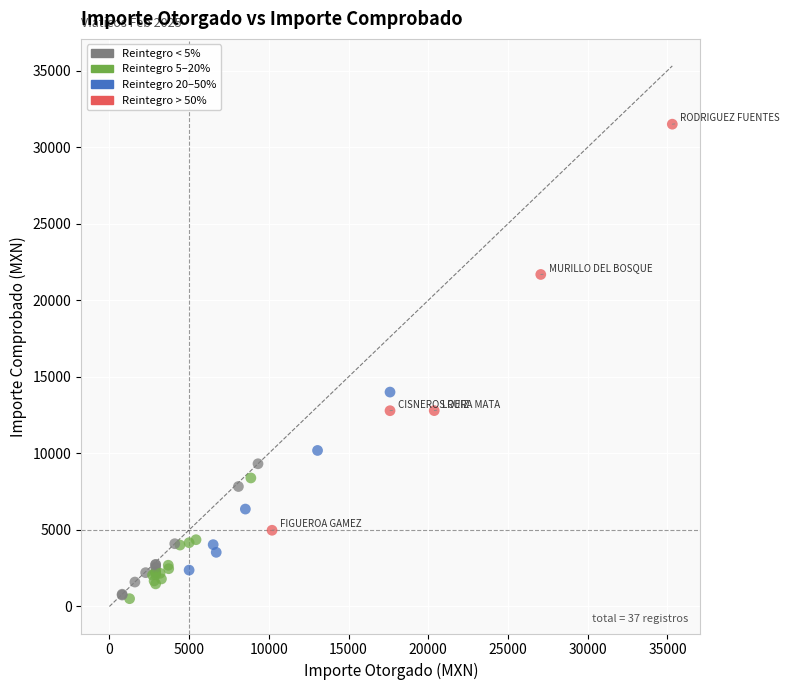

What Y value in the scatter plot is closest to 16004?

14002.0